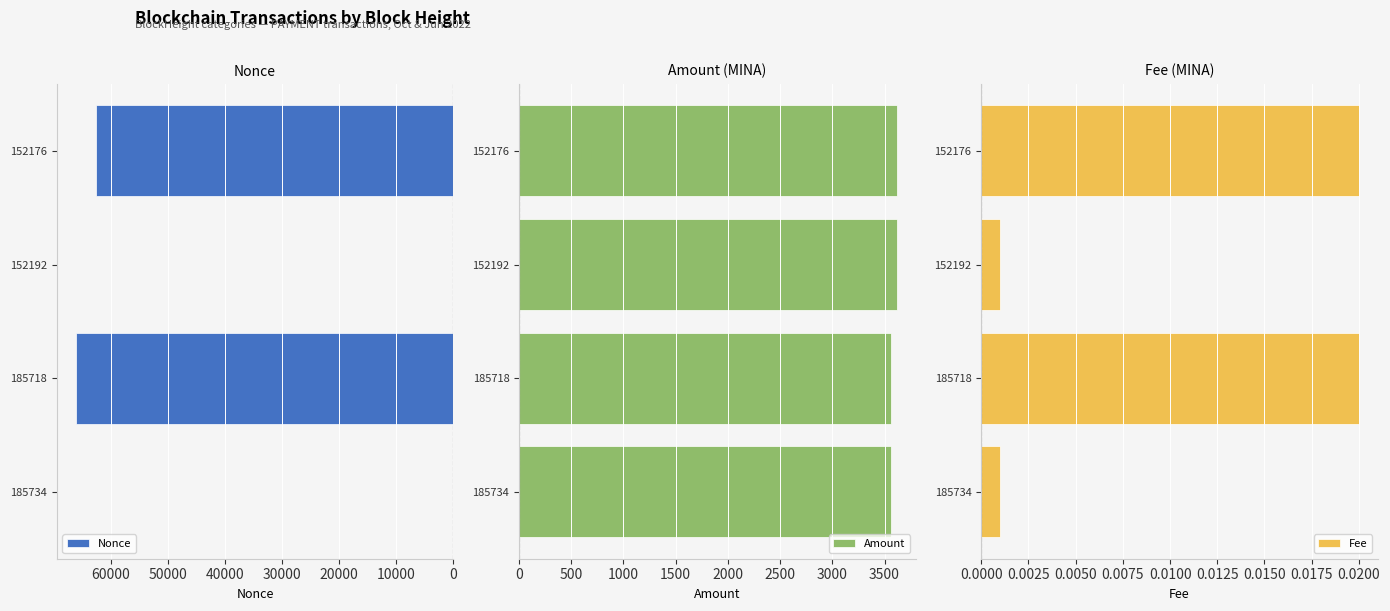

What is the sum of the Nonce values at 152192 and 185718?

66099